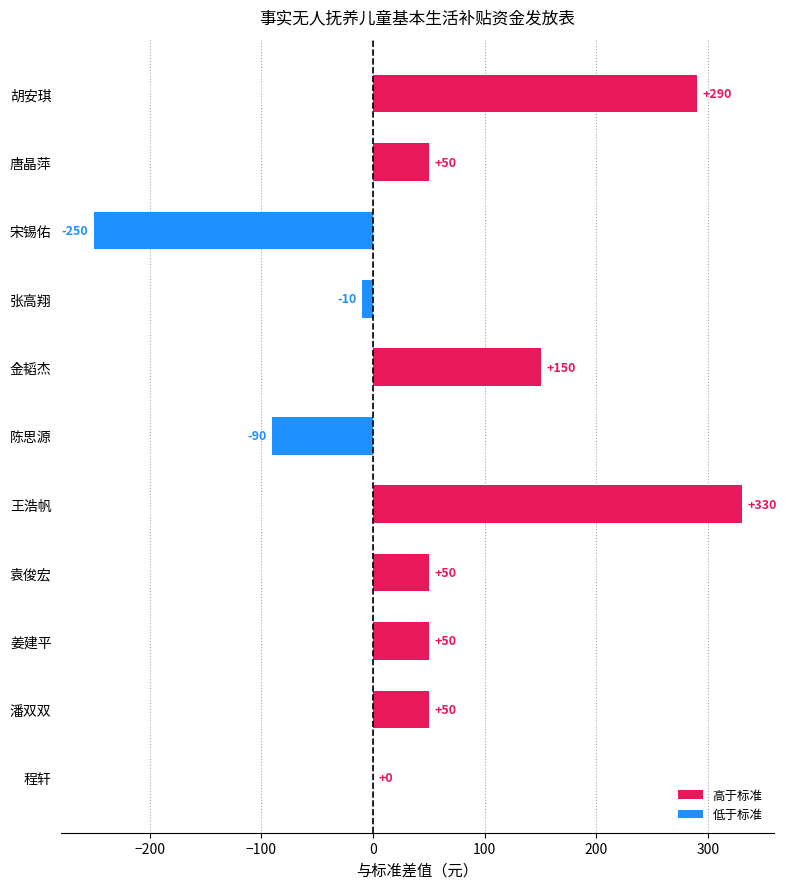

Approximately how many times larger is the value at 胡安琪 compared to 唐晶萍?

5.8